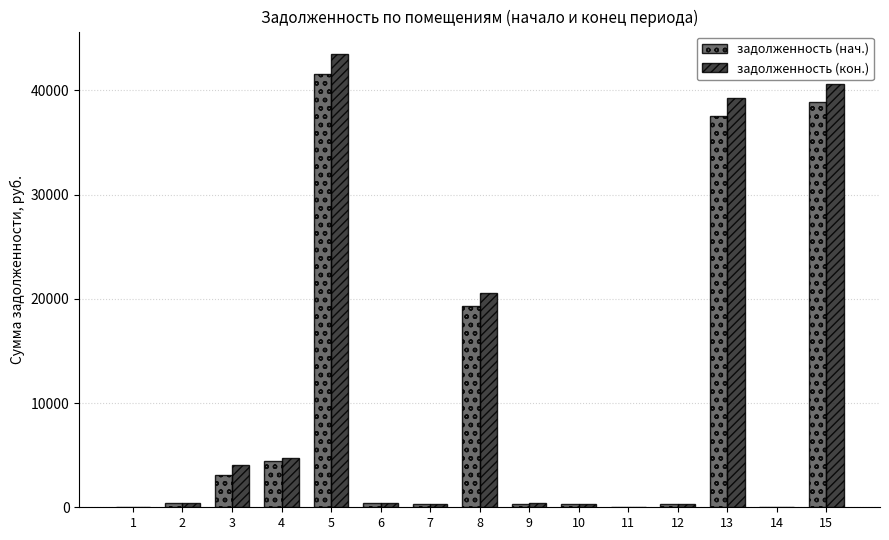

What is the highest value of the задолженность (нач.) series?

41620.9